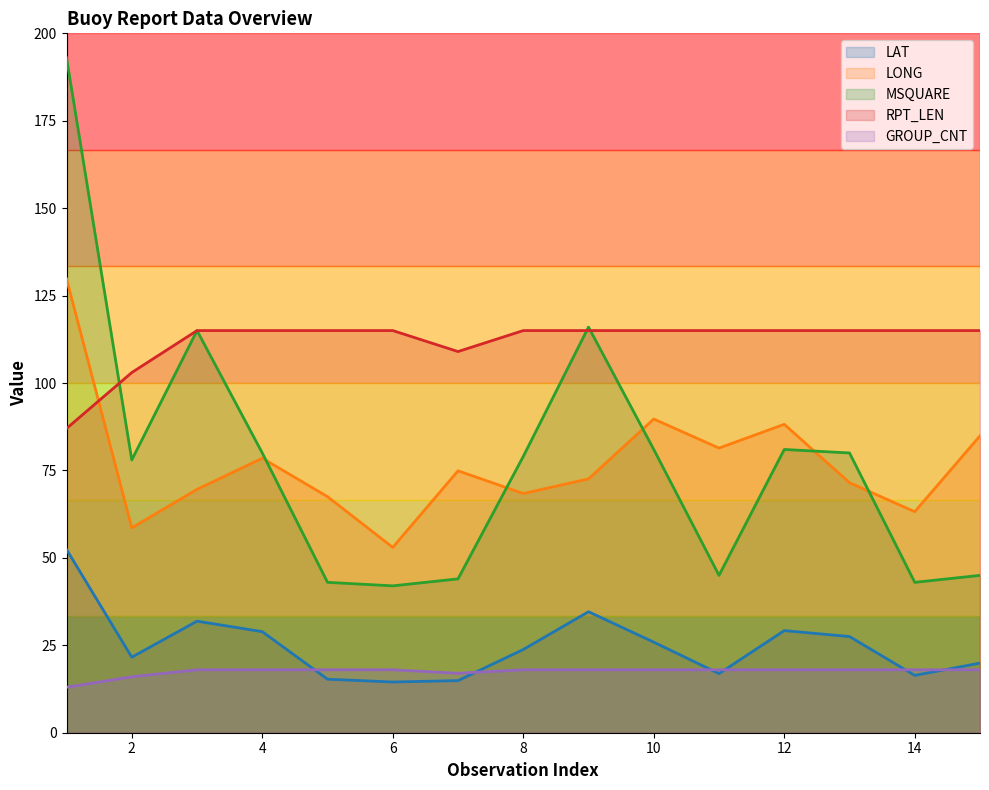

What is the value of the MSQUARE point at the 1st from the left?

193.0